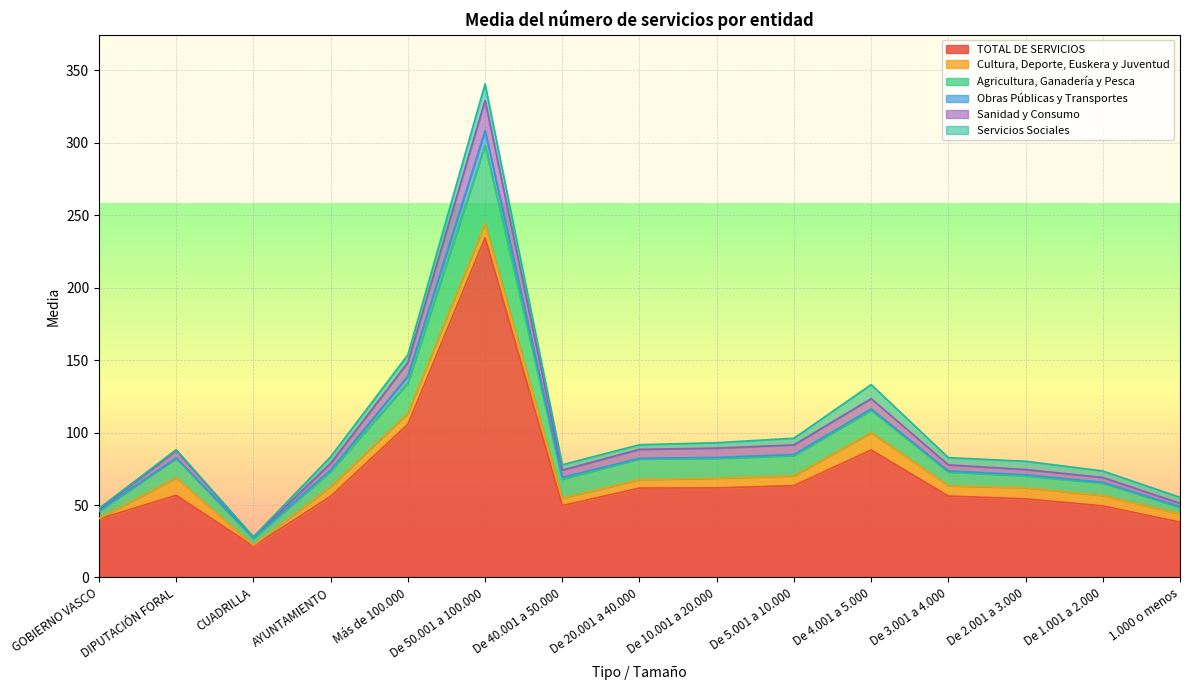

Which category has the lowest value in the TOTAL DE SERVICIOS series?

CUADRILLA